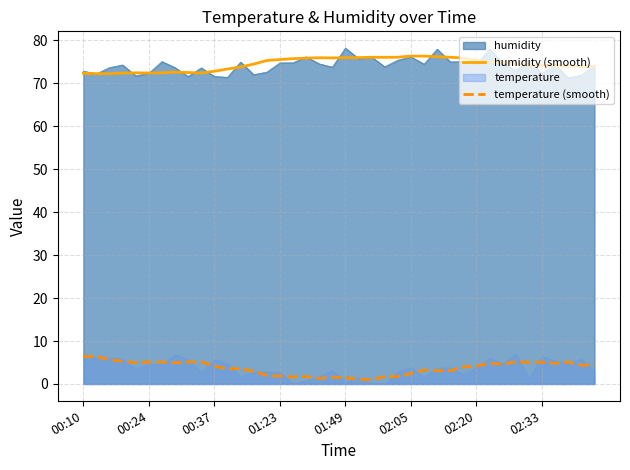

The humidity series shows 72.3 at 00:24. True or false?

True